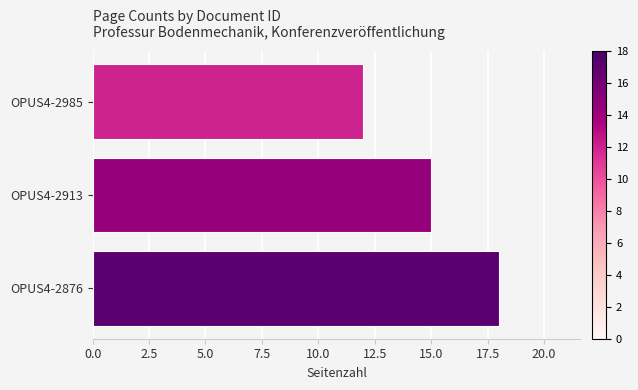

How many series are shown in this chart?

1